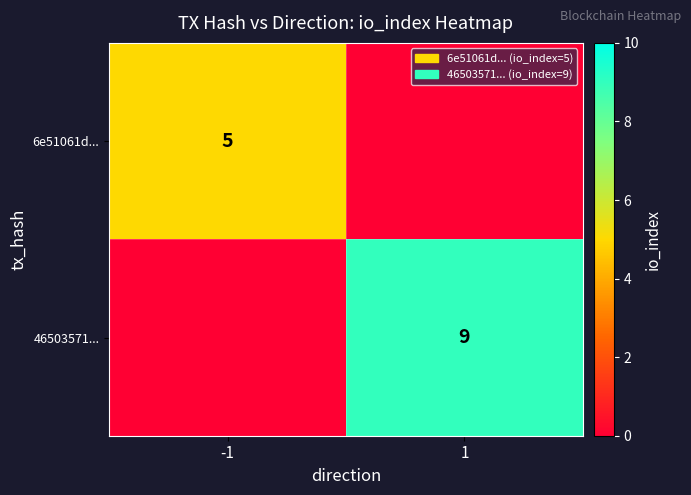

The 6e51061d... series shows 5 at -1. True or false?

True